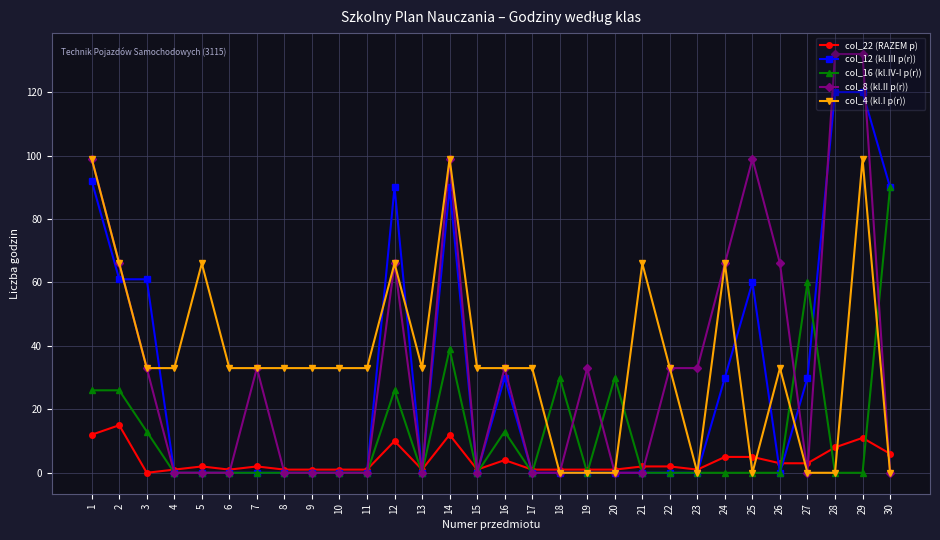

How many lines are shown in the chart?

5